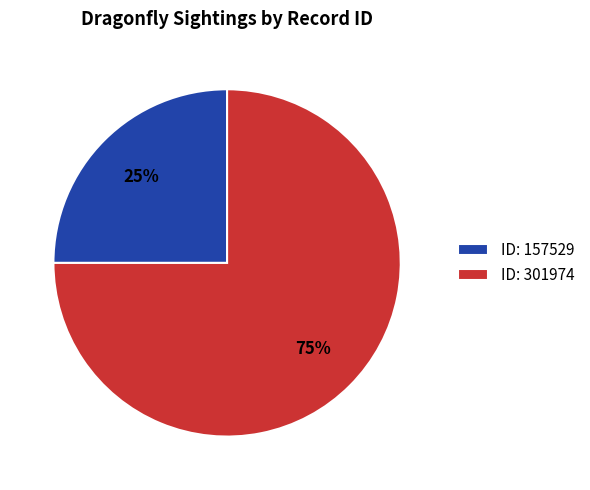

What is the majority slice?

ID: 301974